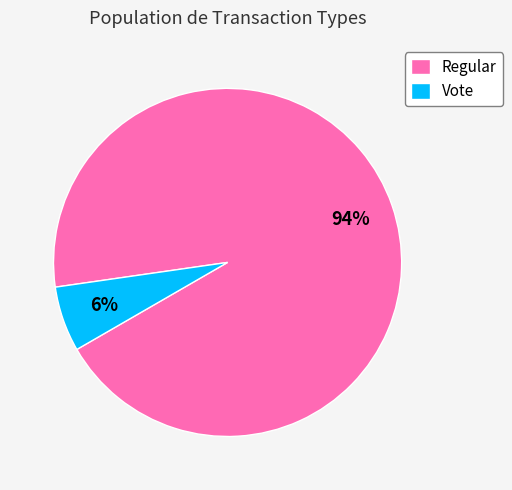

To the nearest percent, what portion does Regular represent?

94%